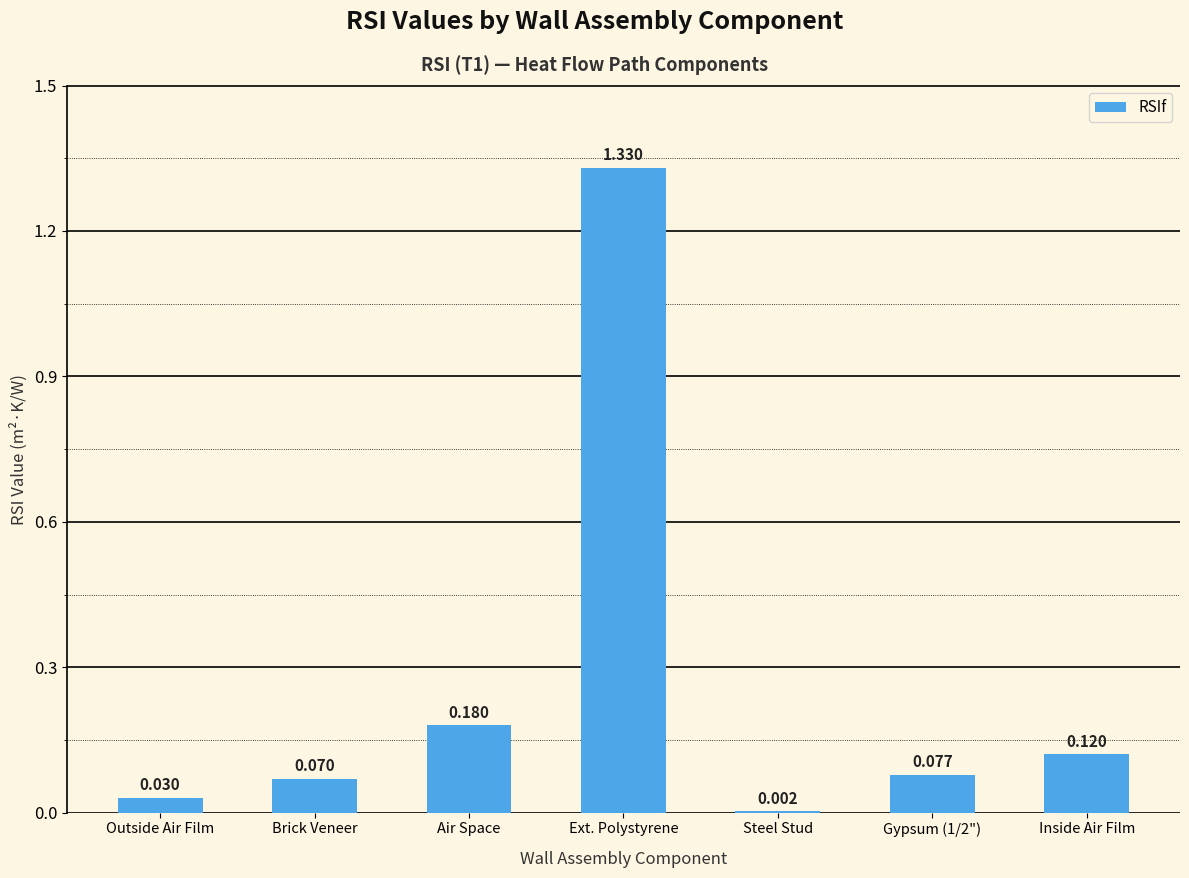

Which category has the highest value across all series?

Ext. Polystyrene